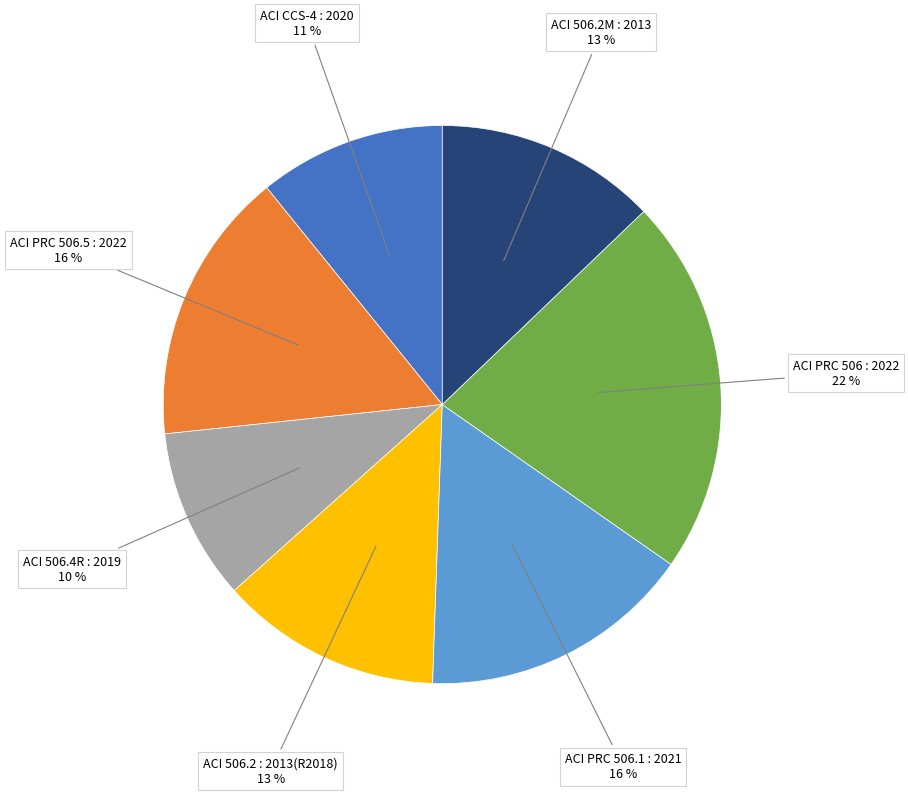

Combined, do ACI CCS-4 : 2020 and ACI PRC 506.1 : 2021 account for over 50%?

No